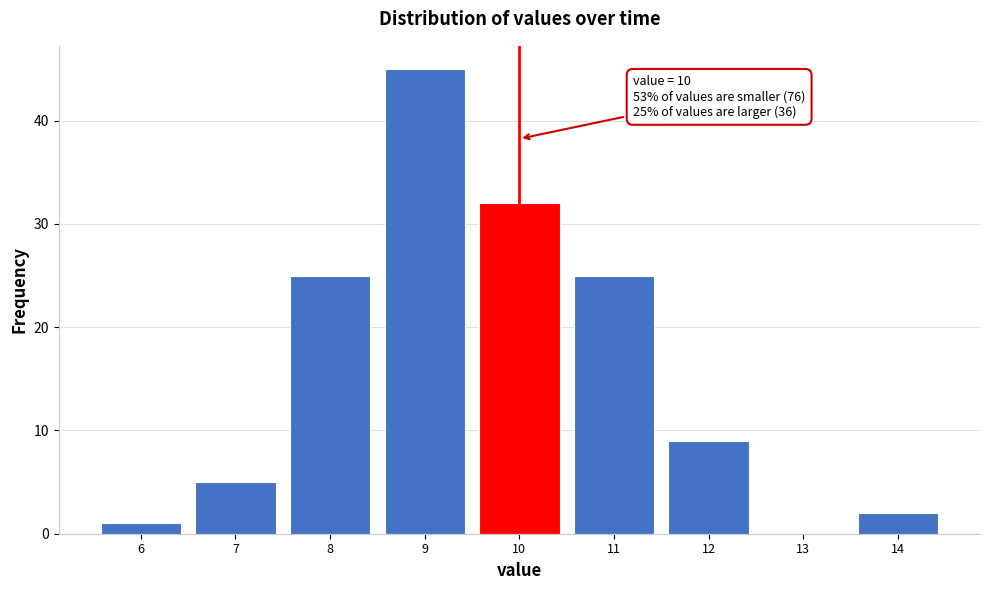

Over which range of the x-axis is the bar tallest?

8.5 to 9.5